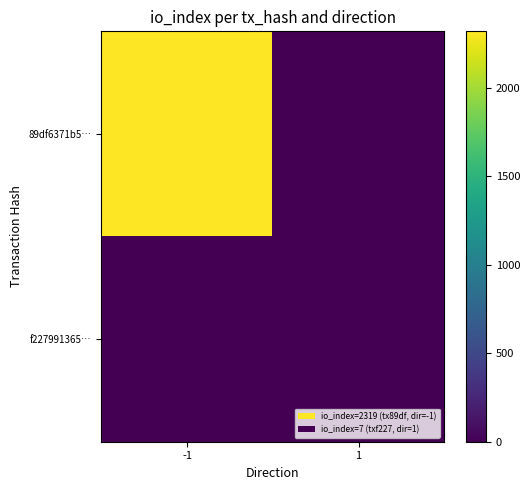

What is the difference between the highest and lowest values at 1?

7